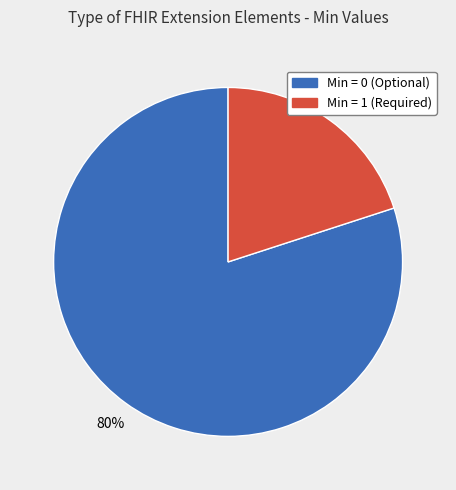

Is there any slice that represents more than half of the pie?

Yes